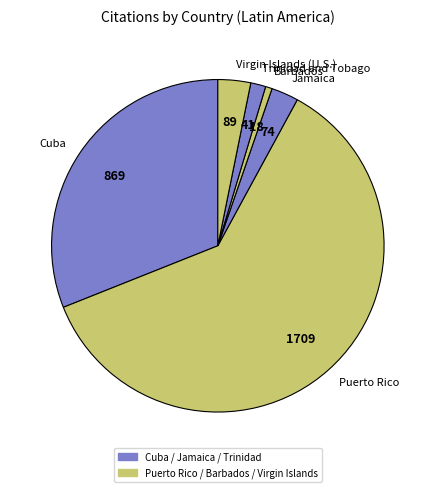

What is the smallest slice in the pie chart?

Barbados